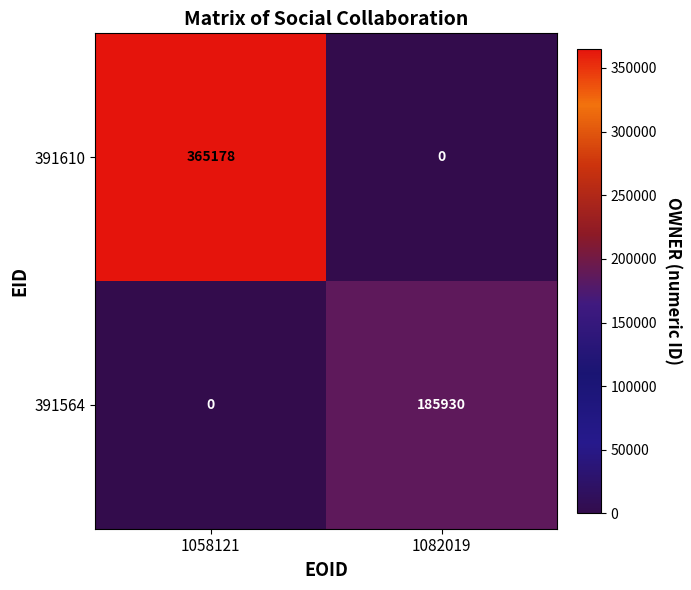

What is the highest value of the 391610 series?

365178